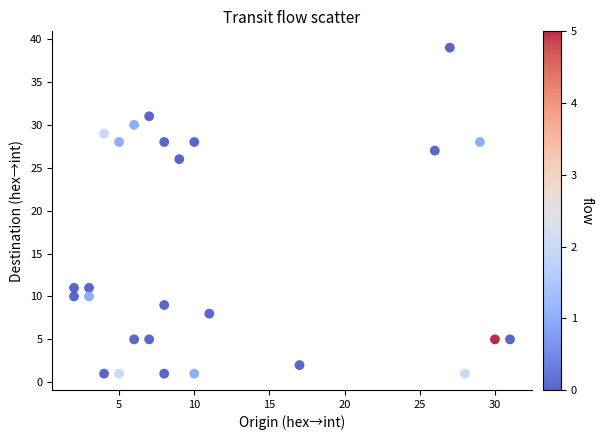

What Y value in the scatter plot is closest to 20?

26